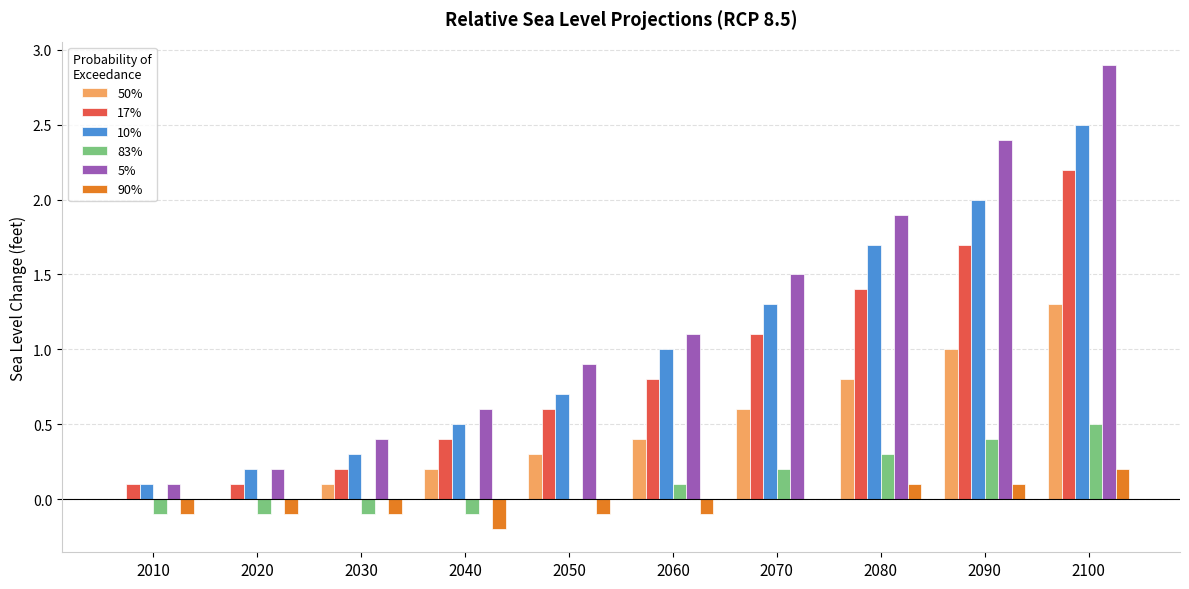

What are all the series names shown in the legend?

50%, 17%, 10%, 83%, 5%, 90%